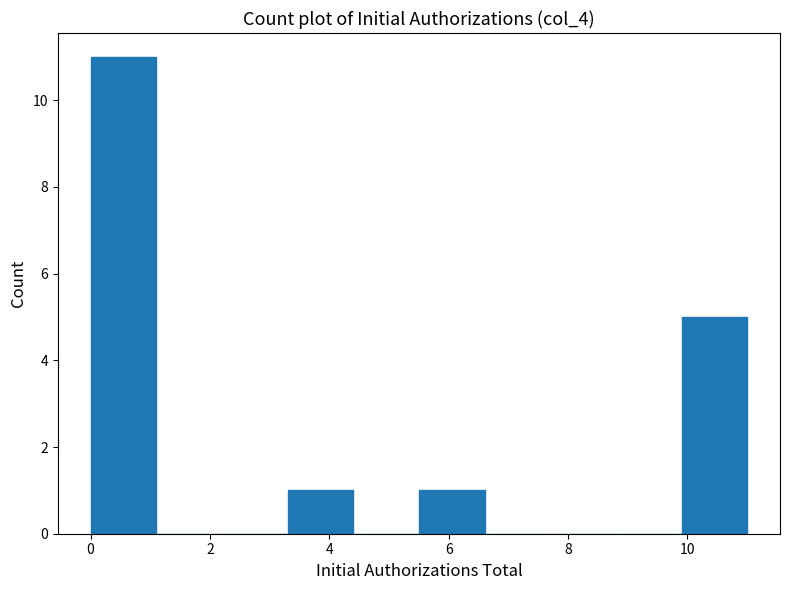

Which range on the x-axis has the tallest bar?

0.0 to 1.1